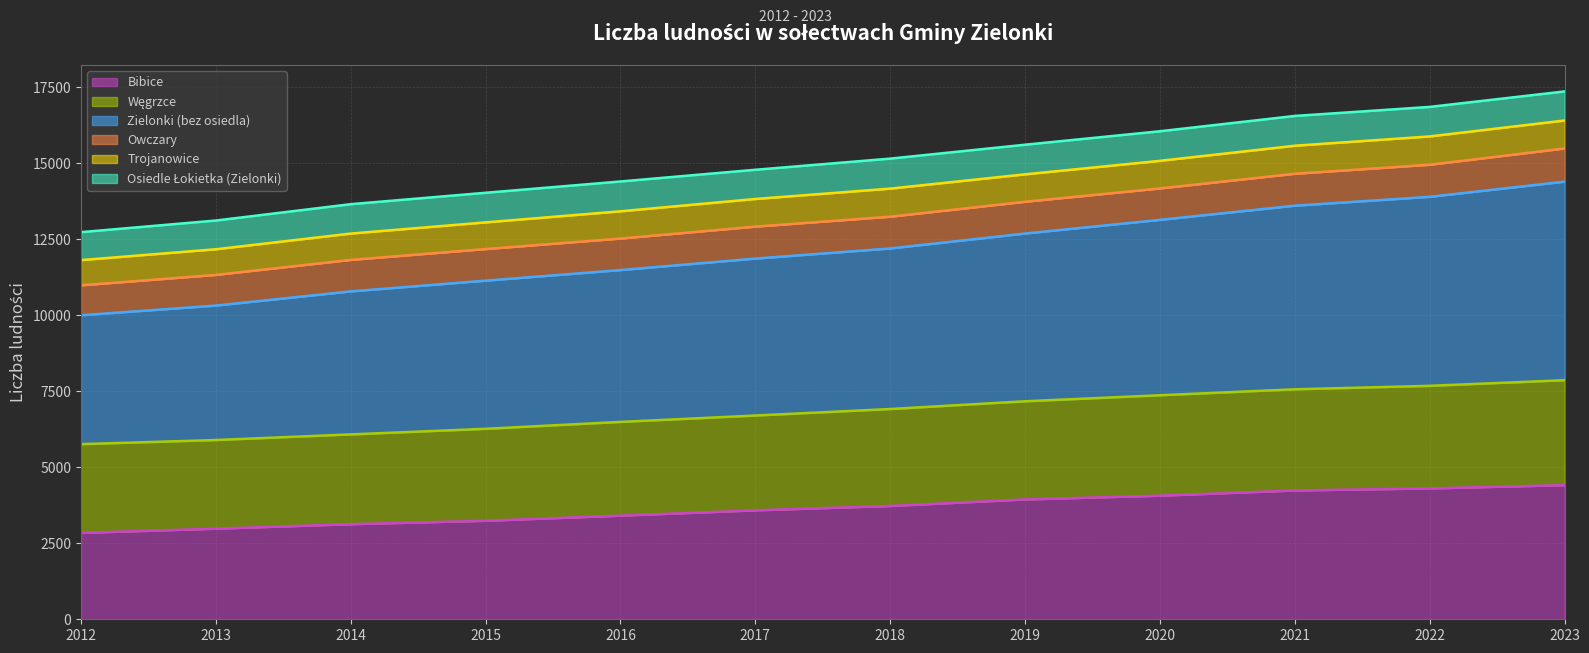

Is it true that Bibice equals 3728 at 2018?

True